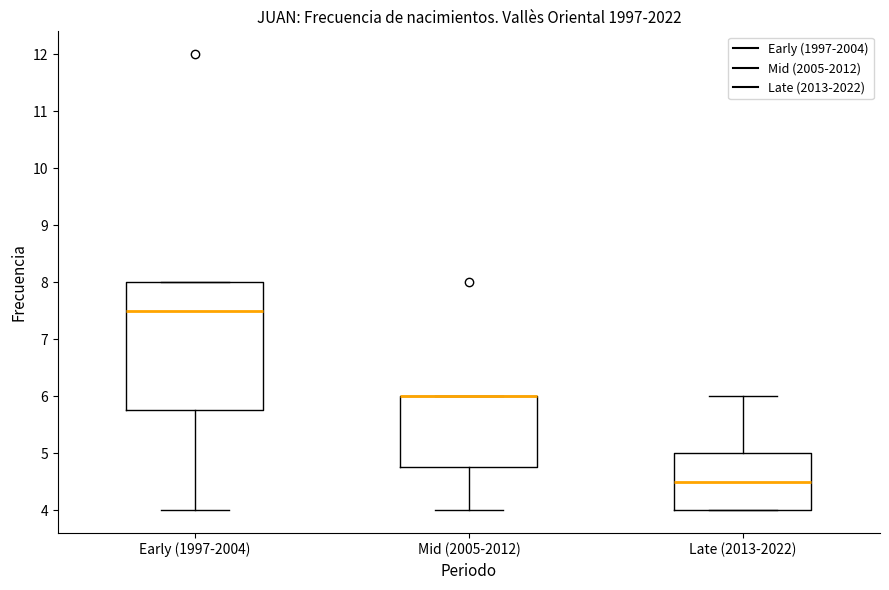

Where is the upper edge of the box for Early (1997-2004) on the y-axis? The values are not printed on the chart, so give them approximately, as read against the axis.

8.0